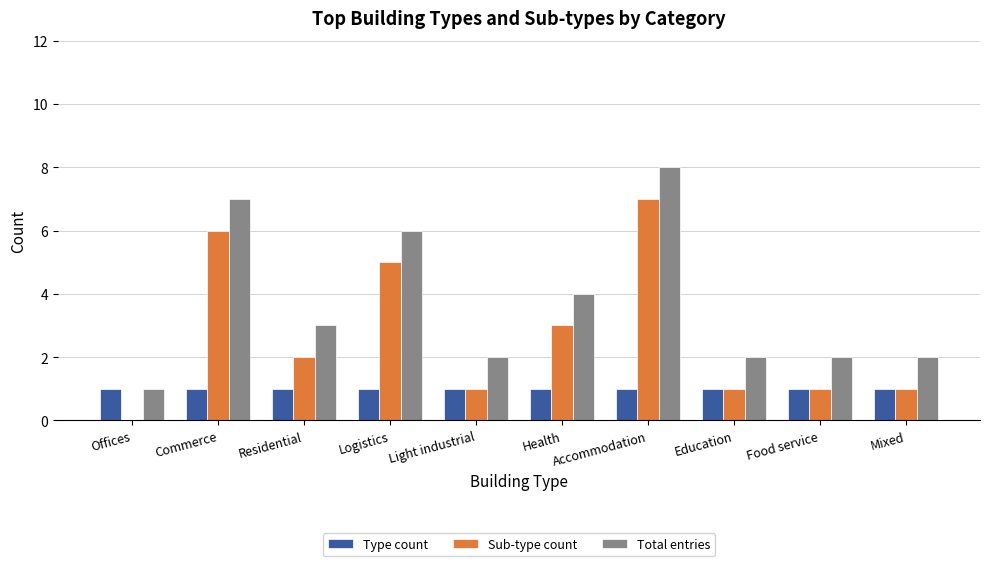

What are all the series names shown in the legend?

Type count, Sub-type count, Total entries